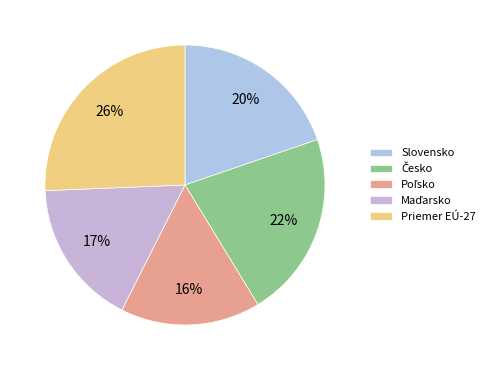

Count the number of slices in the pie.

5